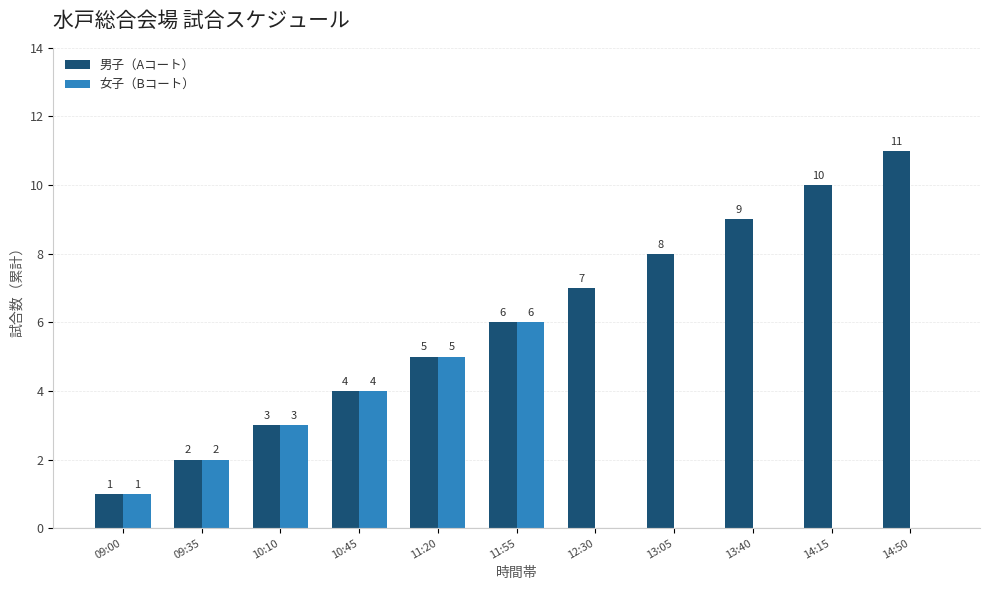

What is the sum of the 男子（Aコート） values at 09:00 and 11:55?

7